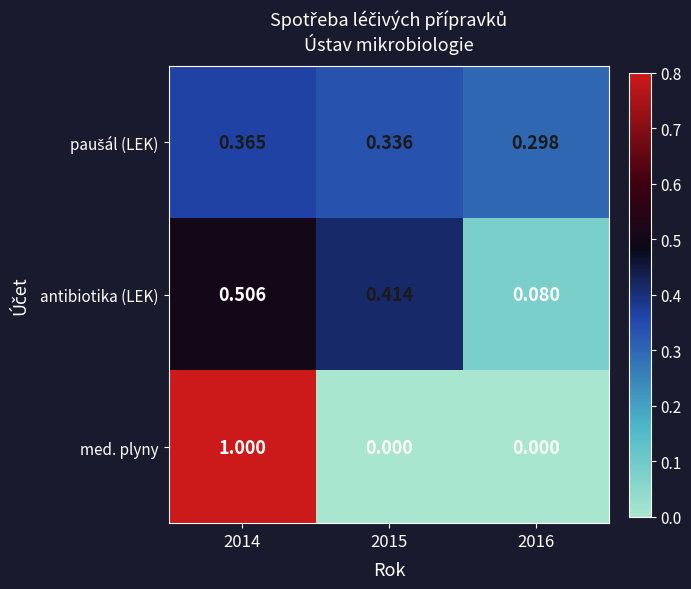

Between 2015 and 2016, which series saw the biggest shift?

antibiotika (LEK)